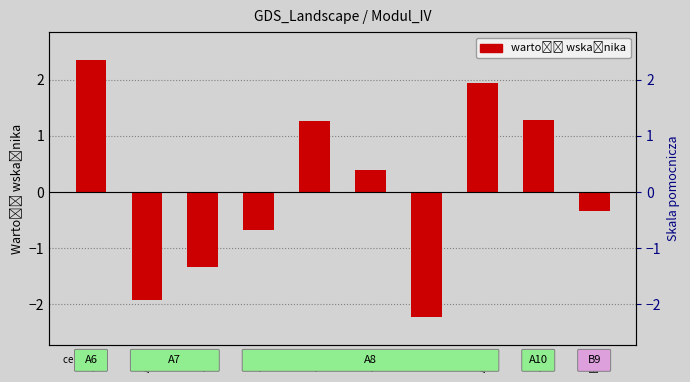

Between A8a and A8h, which is larger?

A8h